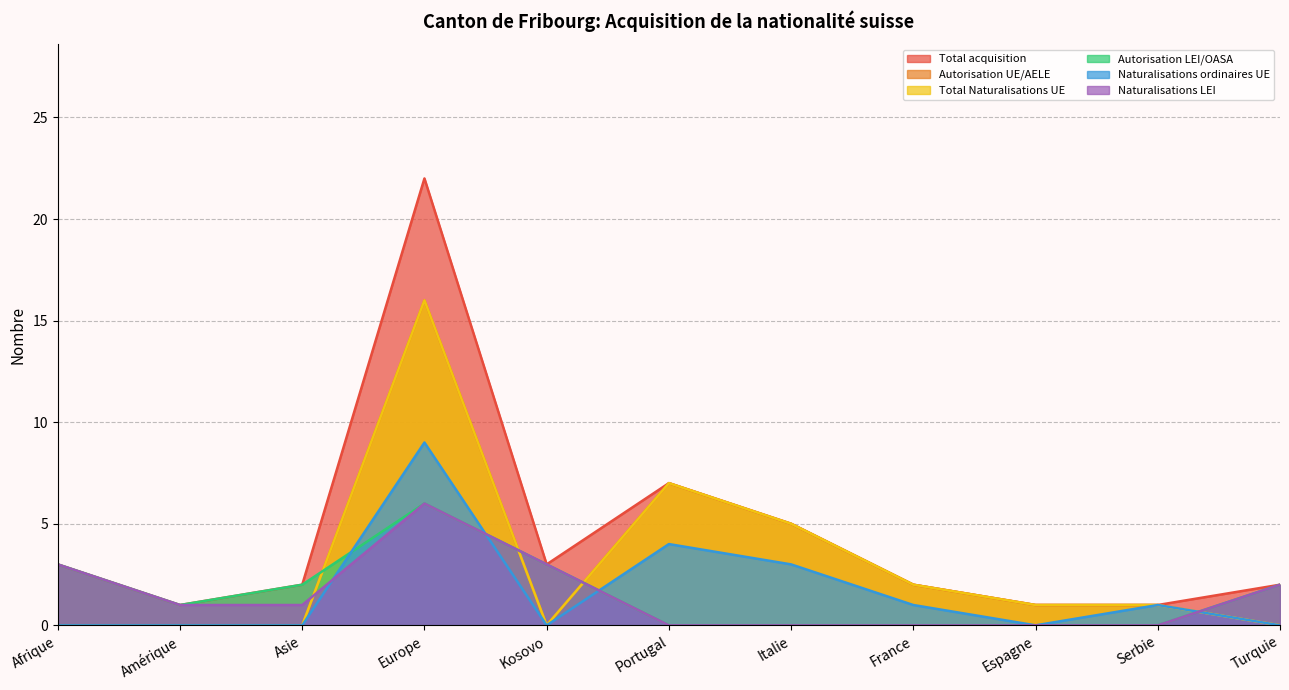

What are all the series names shown in the legend?

Total acquisition, Autorisation UE/AELE, Total Naturalisations UE, Autorisation LEI/OASA, Naturalisations ordinaires UE, Naturalisations LEI